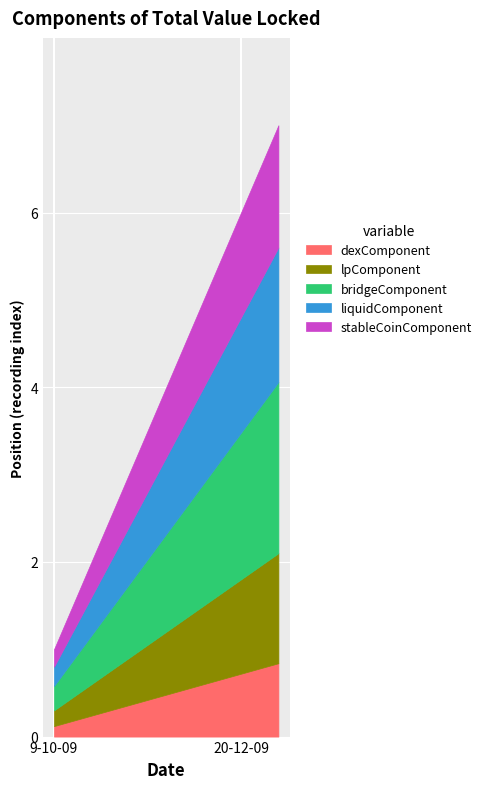

What is the maximum value for dexComponent?

0.8